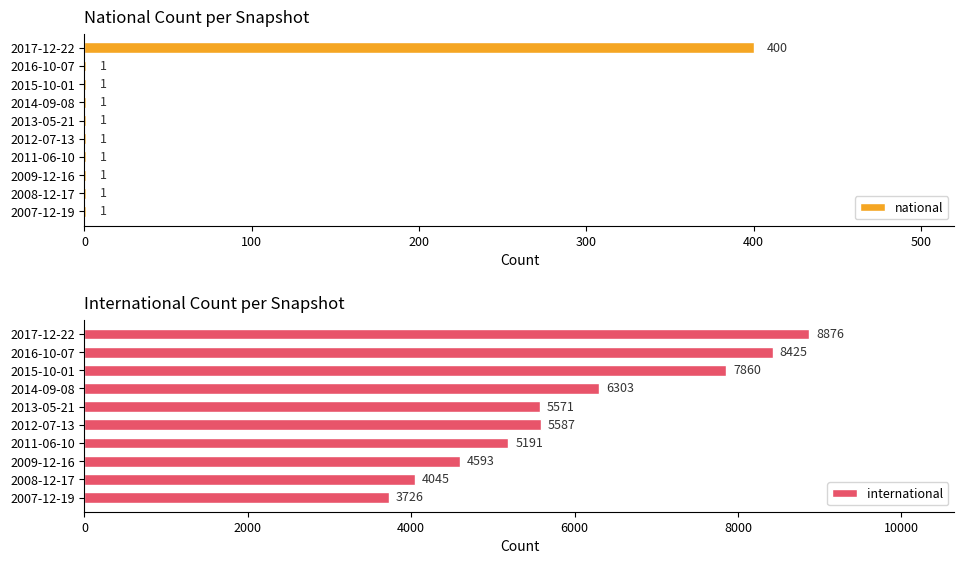

Reading left to right, list all the values displayed in this chart.

national: 1	1	1	1	1	1	1	1	1	400
international: 3726	4045	4593	5191	5587	5571	6303	7860	8425	8876